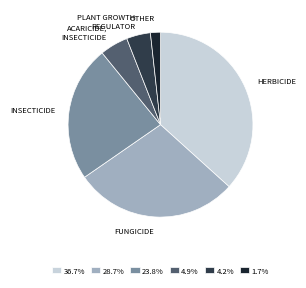

Is there a majority slice in this chart?

No